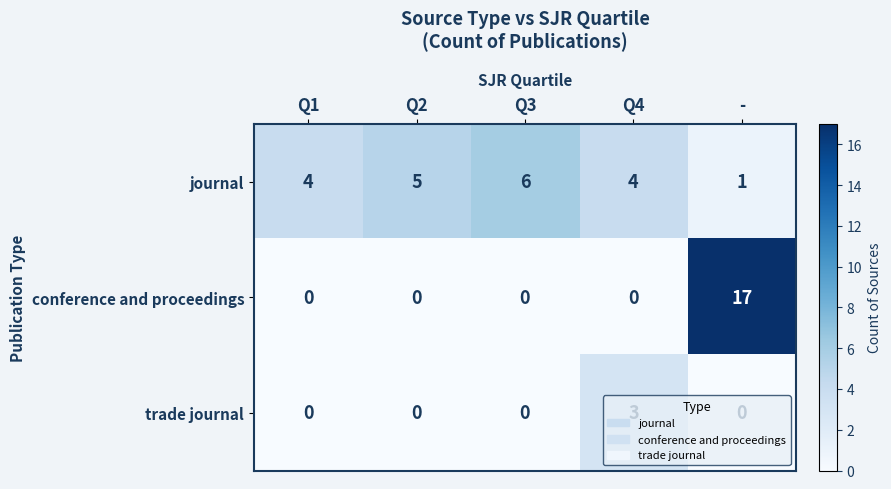

Which category has the highest value in the trade journal series?

Q4